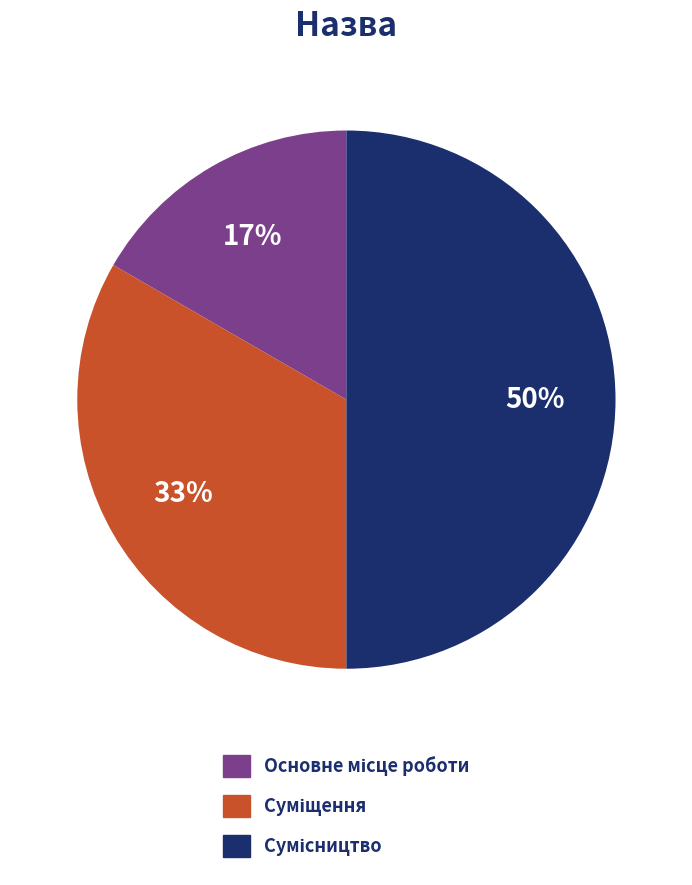

To the nearest percent, what is the average slice percentage?

33%